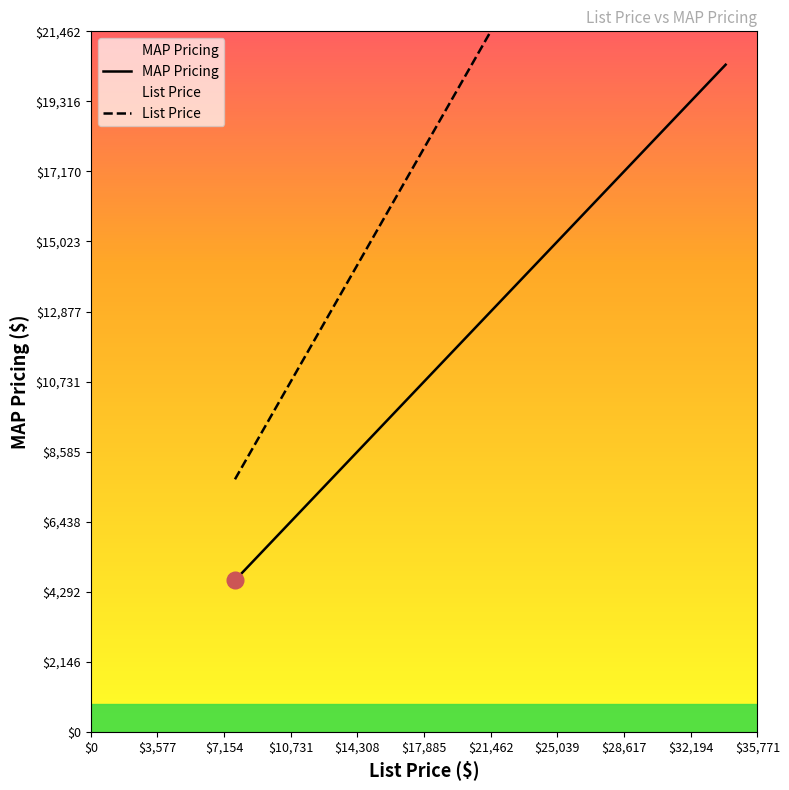

True or false: List Price and MAP Pricing cross at least once.

False